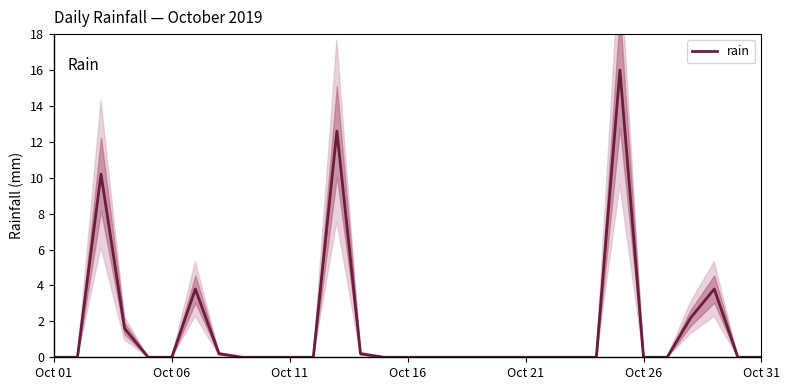

What is the sum of all values?

50.6